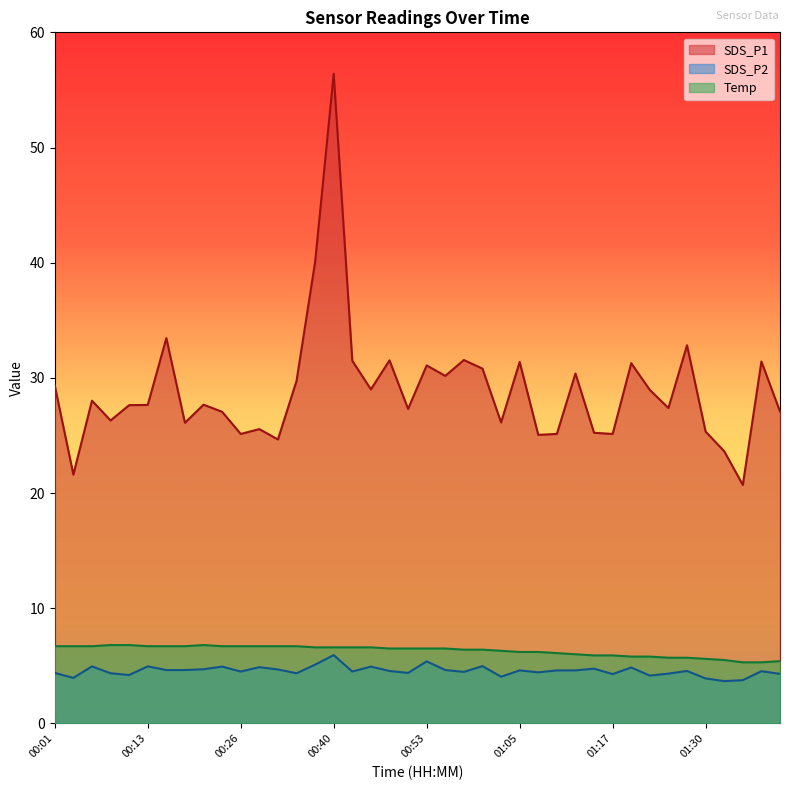

What is the difference between the maximum and minimum values in the SDS_P1 series?

35.7